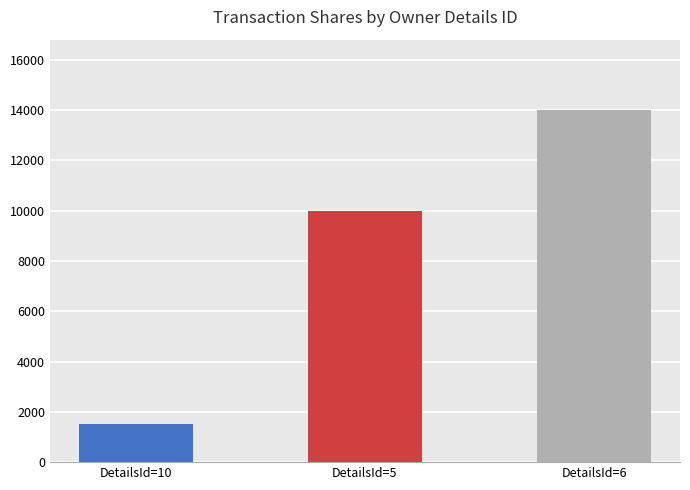

Which category has the lowest value across all series?

DetailsId=10